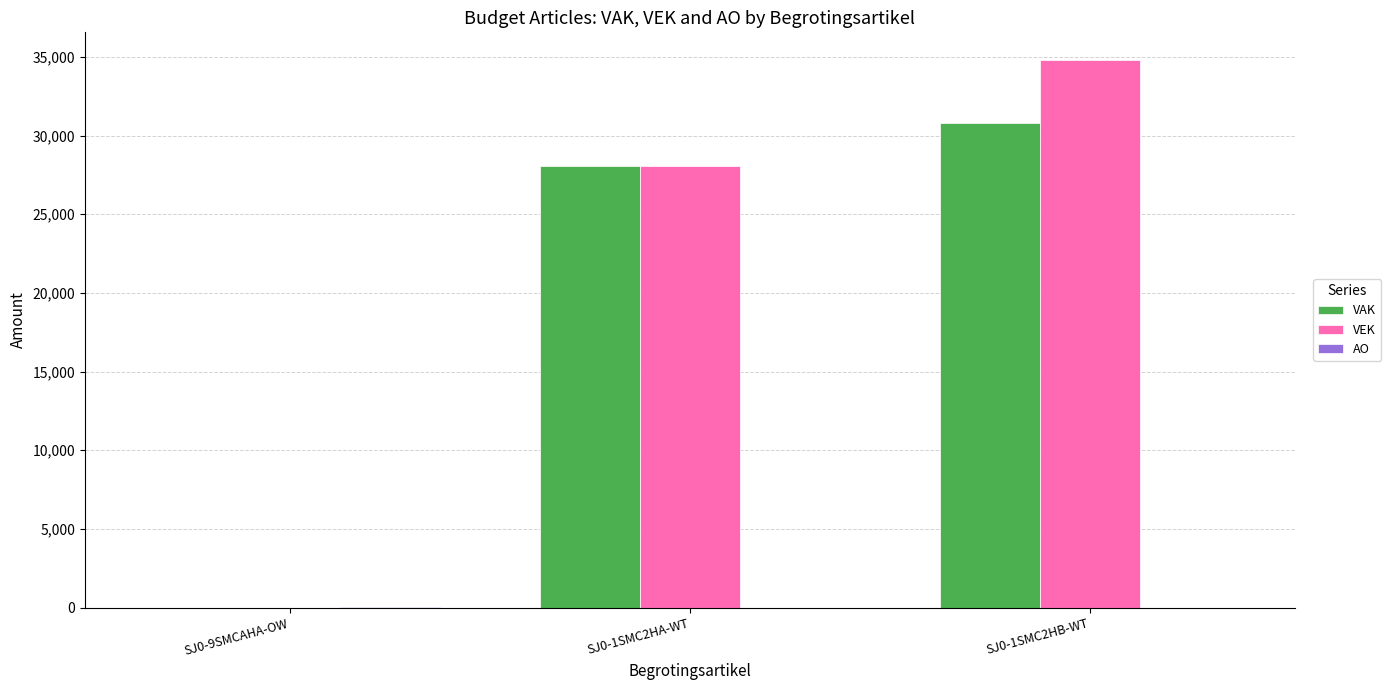

At which label is VAK closest to 15394?

SJ0-1SMC2HA-WT